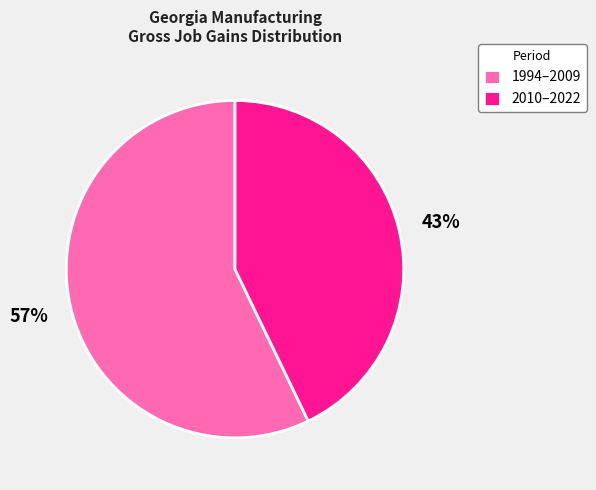

Which has a higher value, 1994–2009 or 2010–2022?

1994–2009